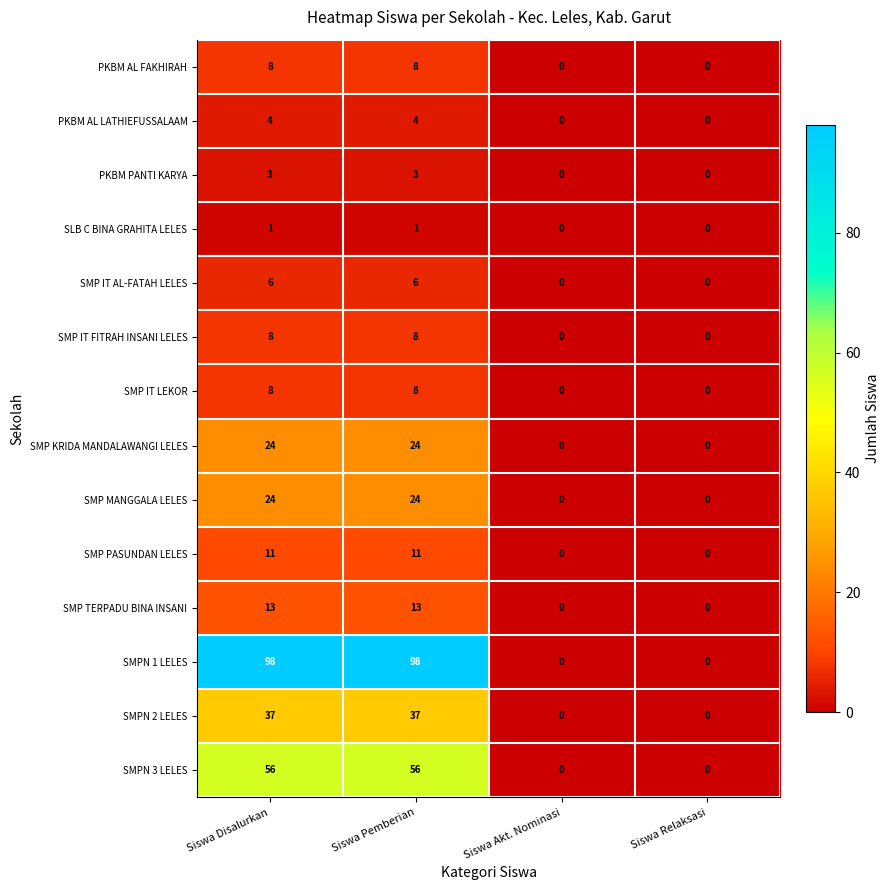

What value does the PKBM PANTI KARYA series have at Siswa Disalurkan?

3